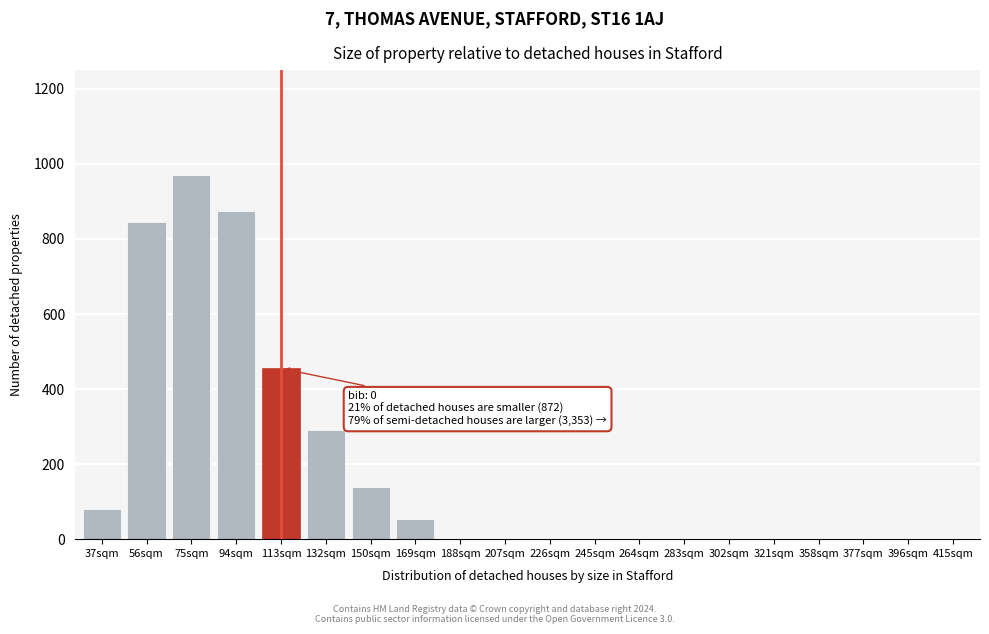

Reading left to right, list all the values displayed in this chart.

37sqm=80	56sqm=845	75sqm=970	94sqm=875	113sqm=455	132sqm=290	150sqm=140	169sqm=55	188sqm=0	207sqm=0	226sqm=0	245sqm=0	264sqm=0	283sqm=0	302sqm=0	321sqm=0	358sqm=0	377sqm=0	396sqm=0	415sqm=0